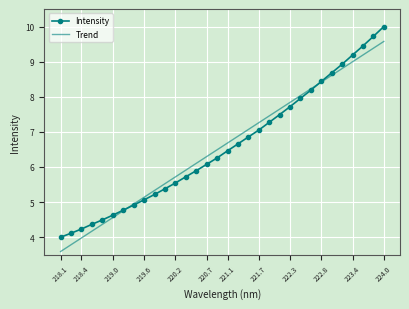

Rank the series by their maximum value, from lowest to highest.

Trend, Intensity